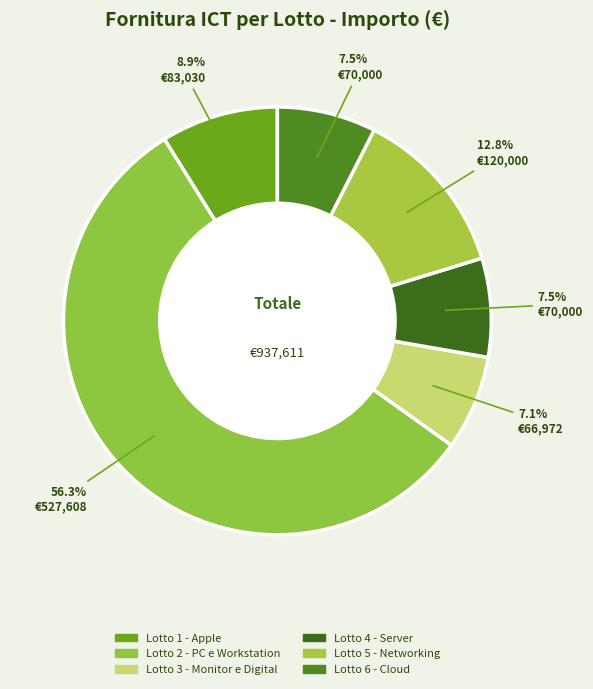

Which category has the biggest portion of the pie?

Lotto 2 - PC e Workstation